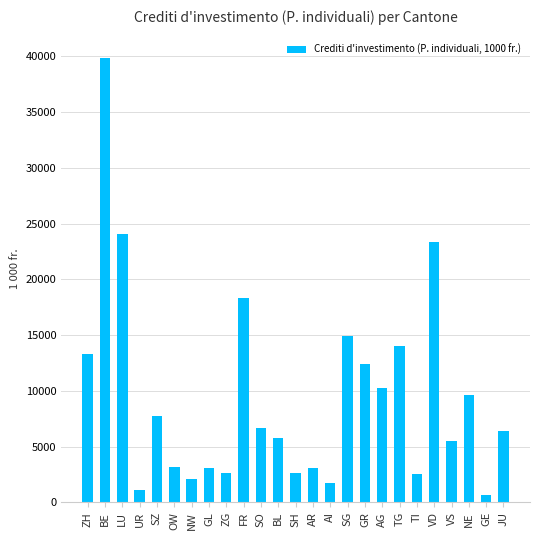

What is the change in value from BL to AI?

-4066